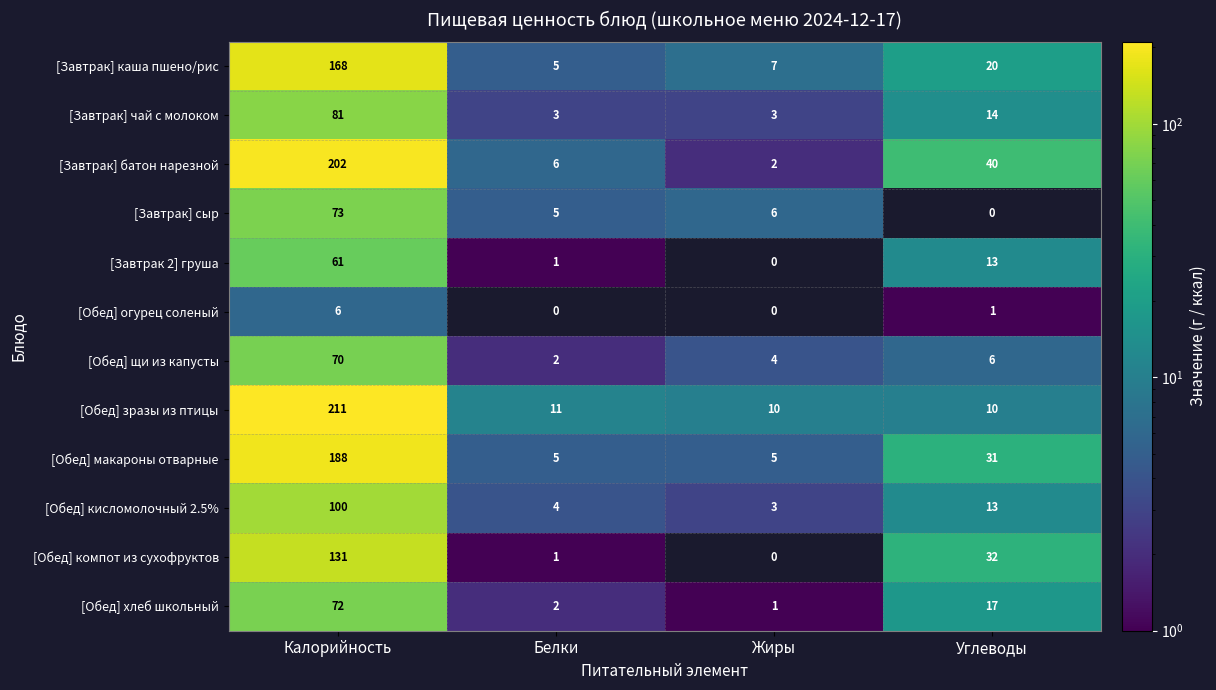

At how many categories does at least one series exceed 184?

1